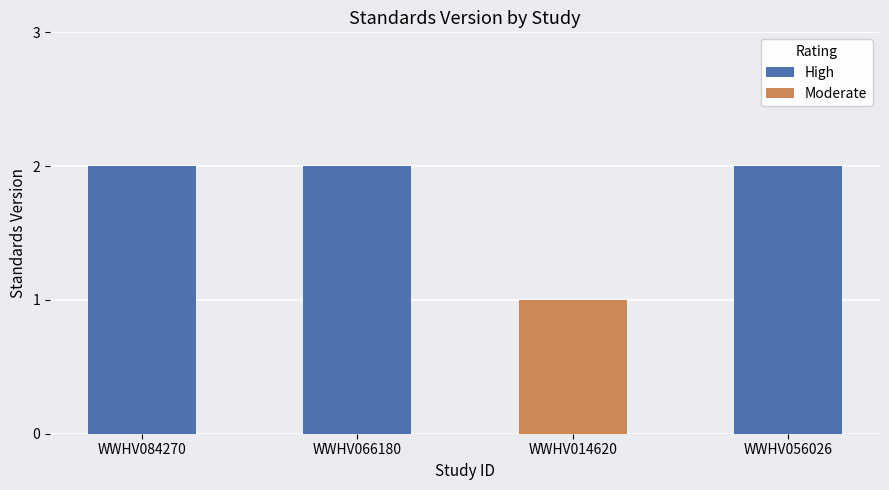

What is the sum of all values?

7